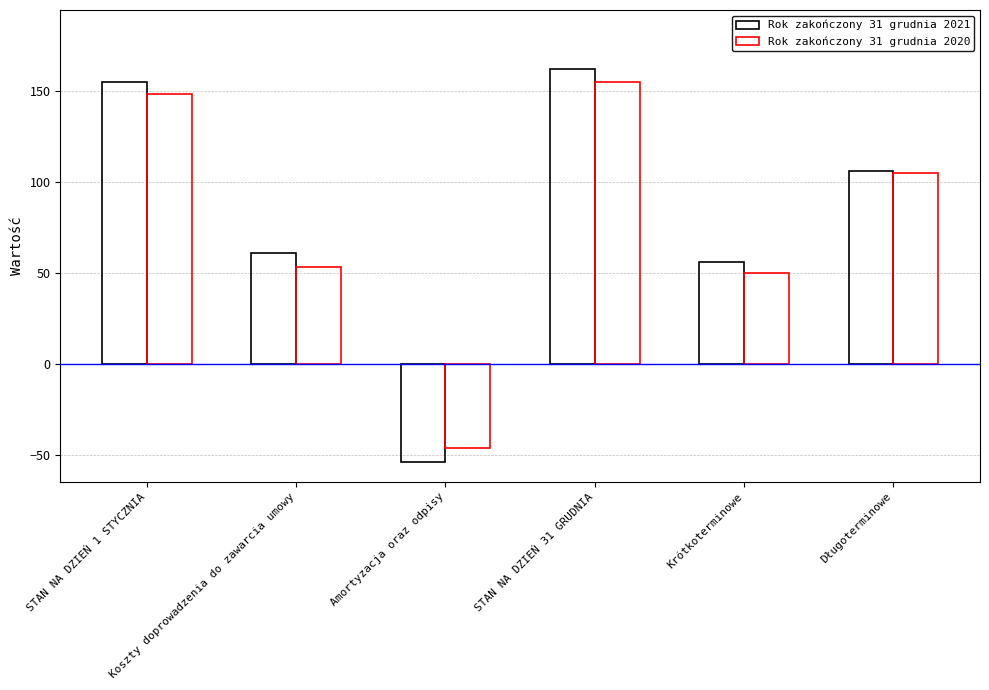

Rank the categories by Rok zakończony 31 grudnia 2021 value from lowest to highest.

Amortyzacja oraz odpisy, Krótkoterminowe, Koszty doprowadzenia do zawarcia umowy, Długoterminowe, STAN NA DZIEŃ 1 STYCZNIA, STAN NA DZIEŃ 31 GRUDNIA